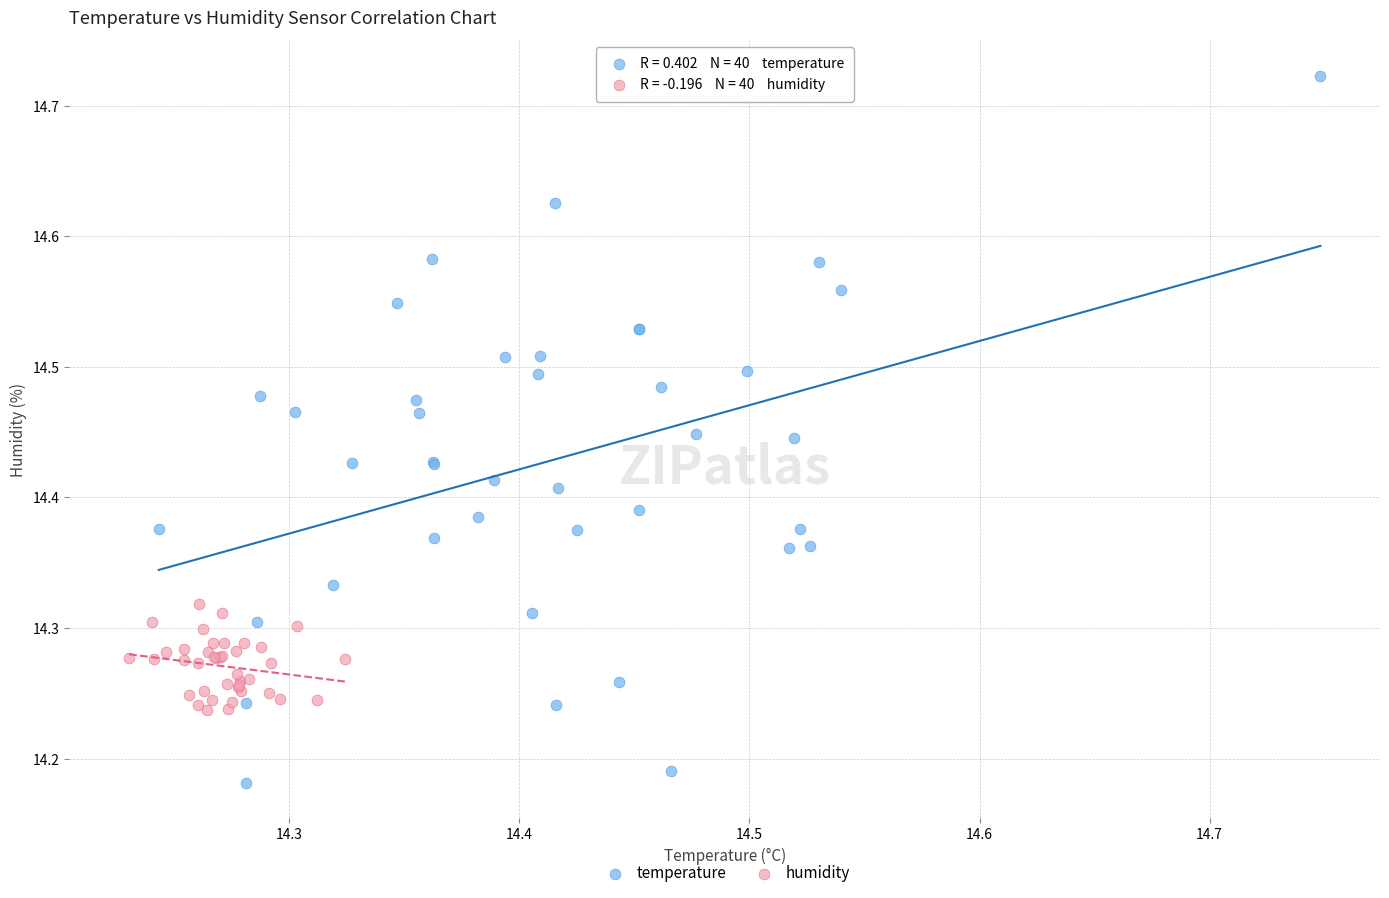

Which series contains the highest Y value?

temperature